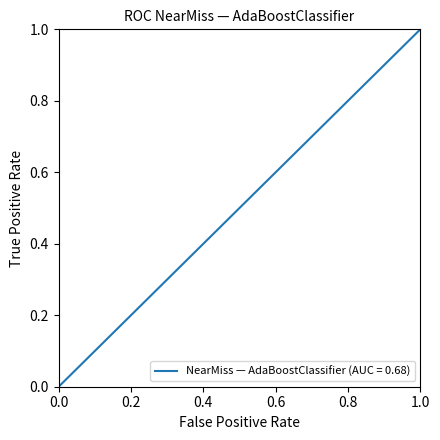

What is the greatest value displayed?

1.0